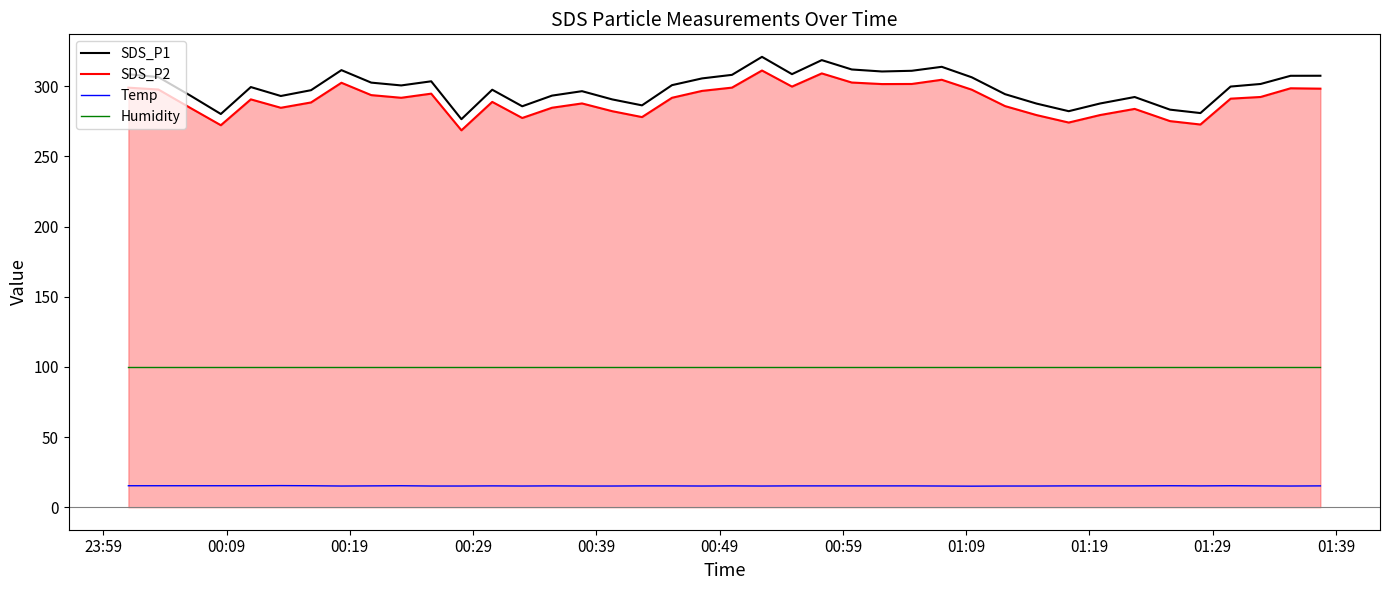

How many lines are shown in the chart?

4